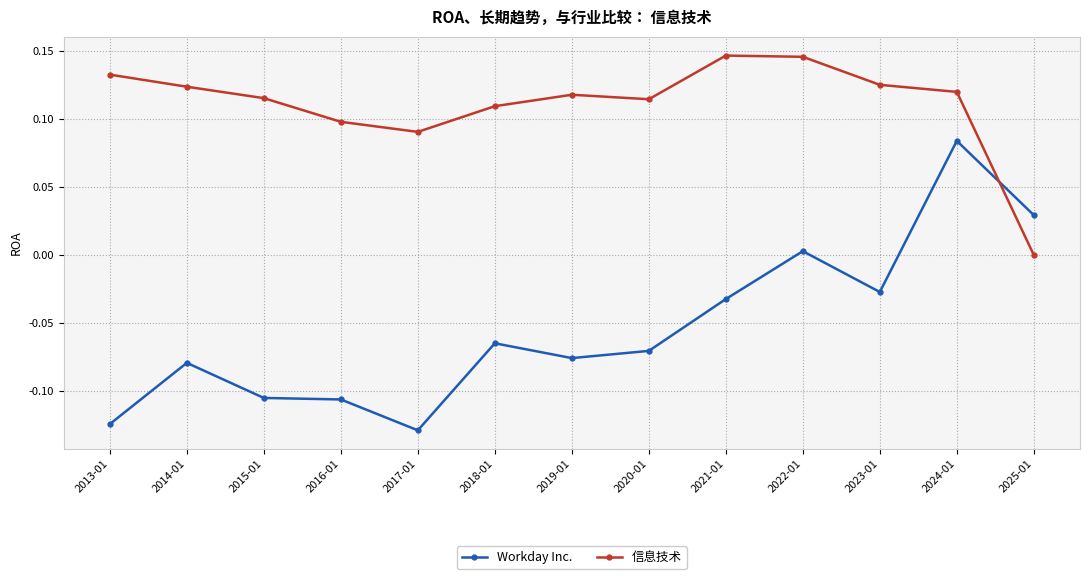

Is the value of 信息技术 at 2017-01 greater than the value of Workday Inc. at 2025-01?

Yes